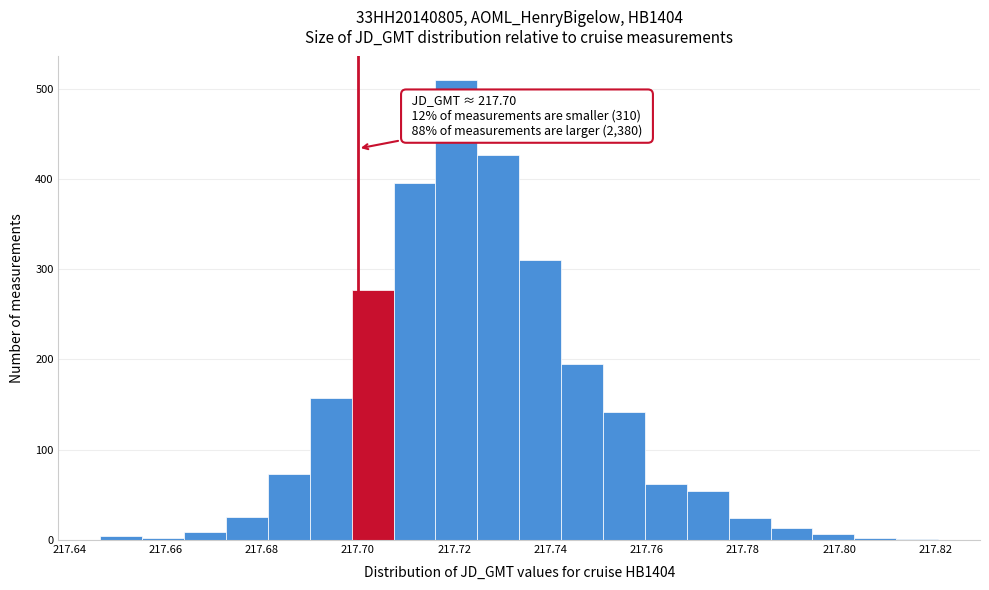

Which range on the x-axis has the tallest bar?

217.716 to 217.724